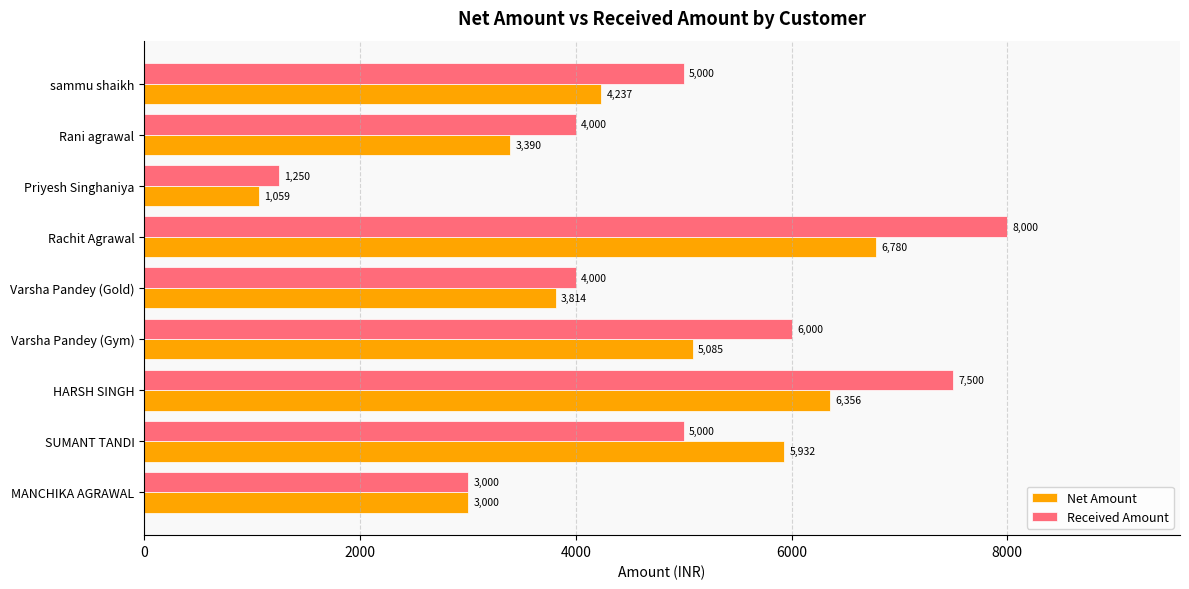

What is the greatest value displayed?

8000.0